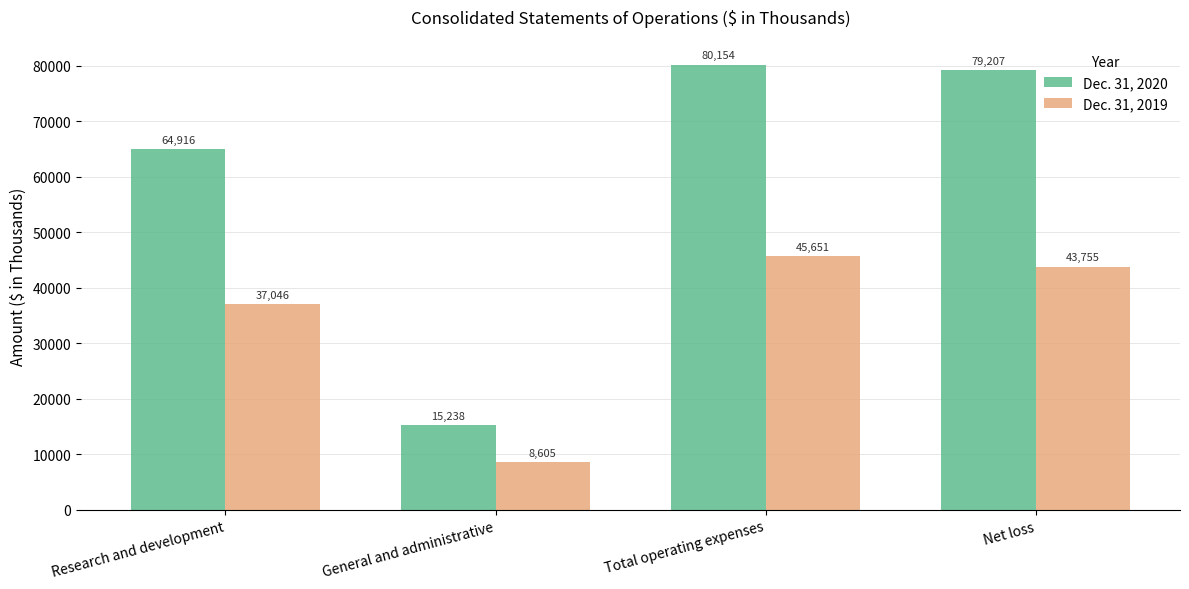

What is the highest value of the Dec. 31, 2020 series?

80154